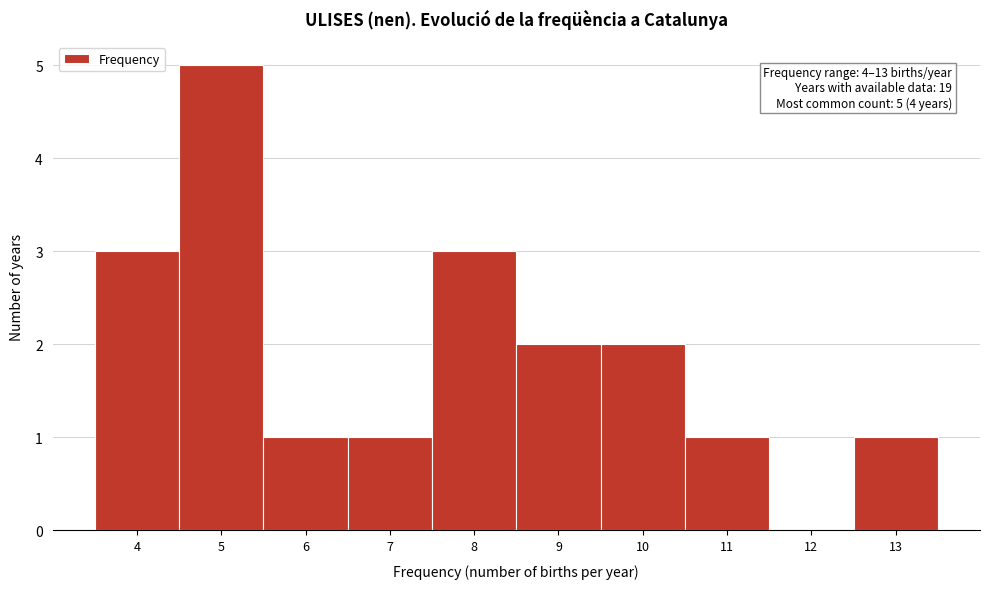

Reading left to right, list all the values displayed in this chart.

4=3	5=5	6=1	7=1	8=3	9=2	10=2	11=1	12=0	13=1